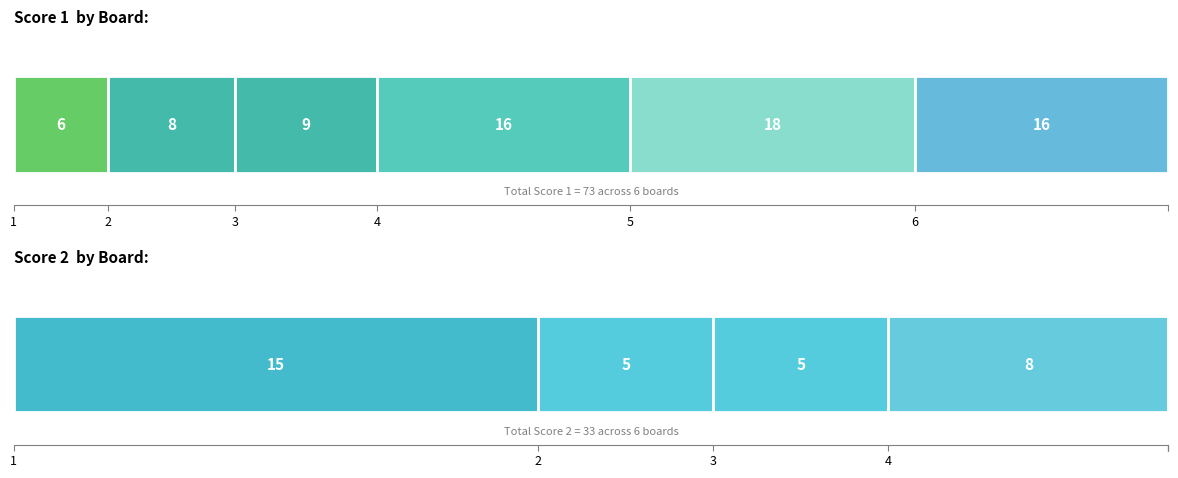

List the series in order of their peak value, highest first.

Score 1, Score 2